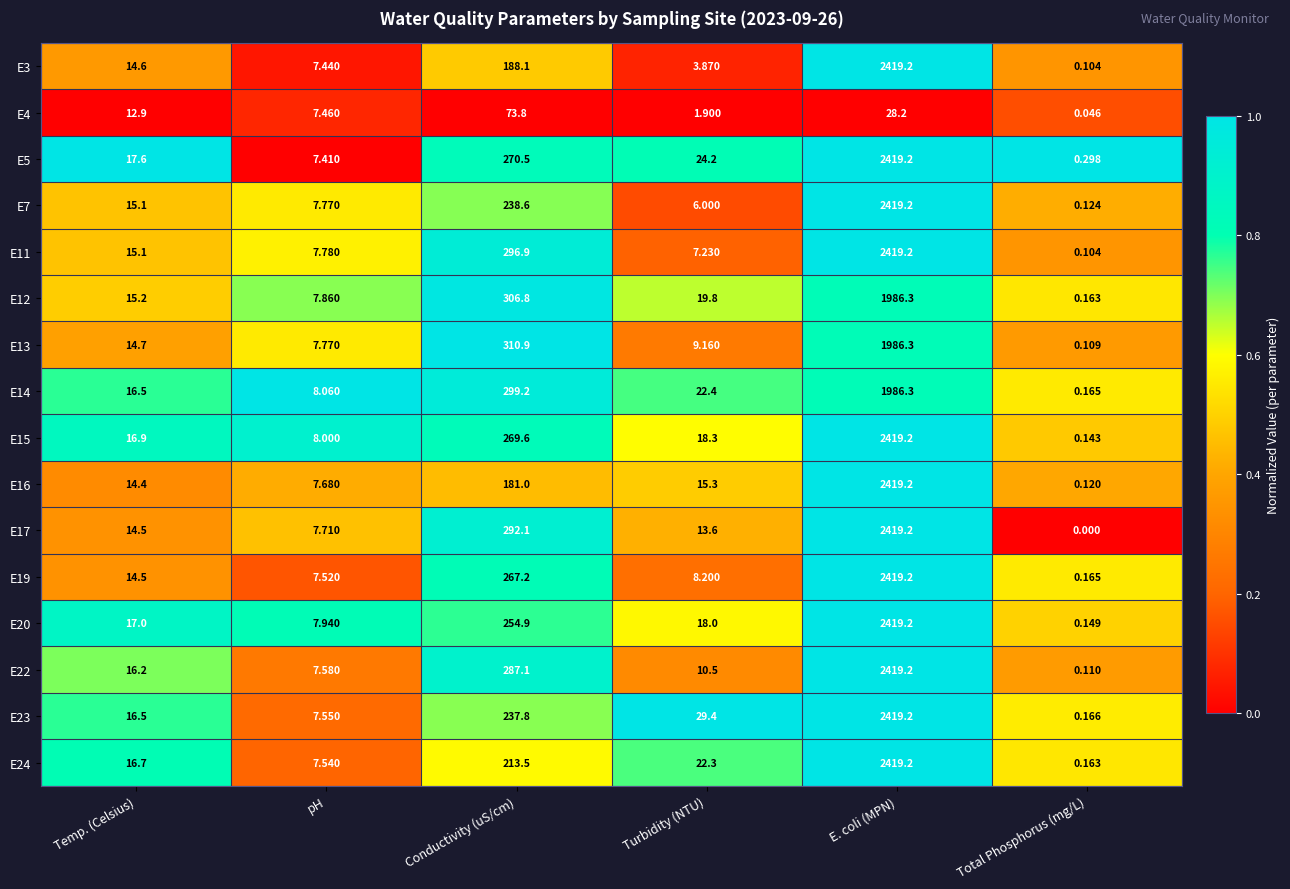

At which category is the sum across all series the highest?

E. coli (MPN)